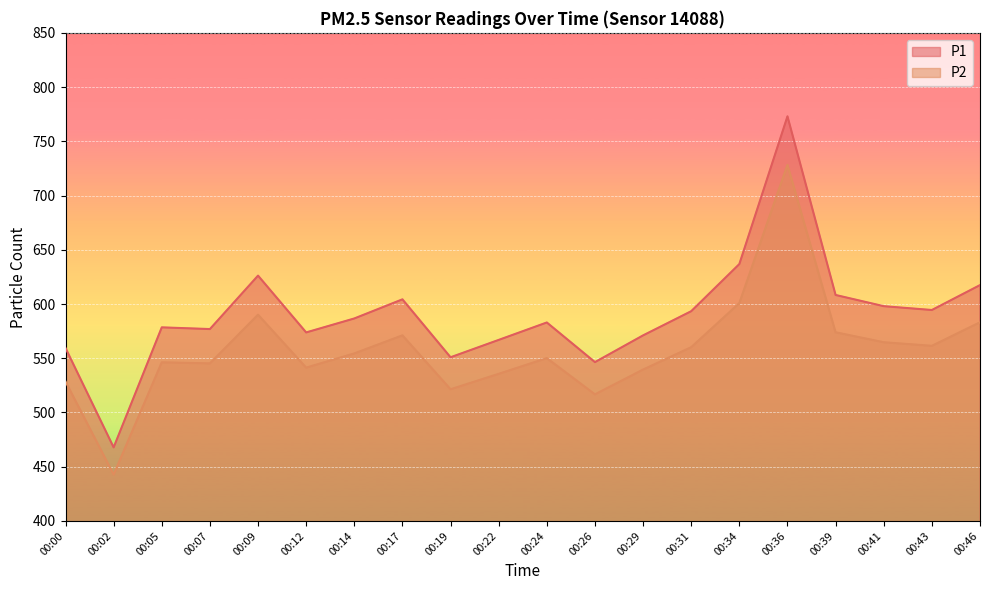

What is the maximum value for P1?

773.0